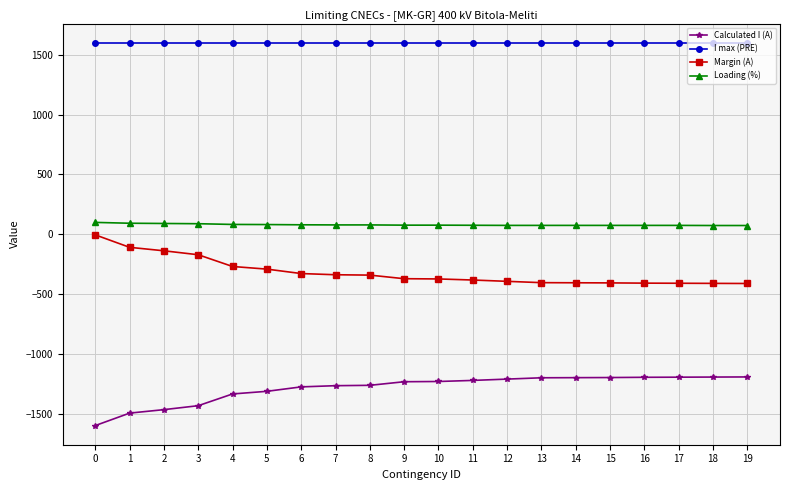

What is the sum of all Calculated I (A) values?

-25658